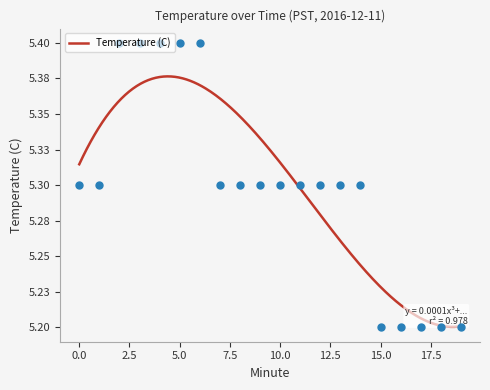

Which has a higher value, 4 or 16?

4